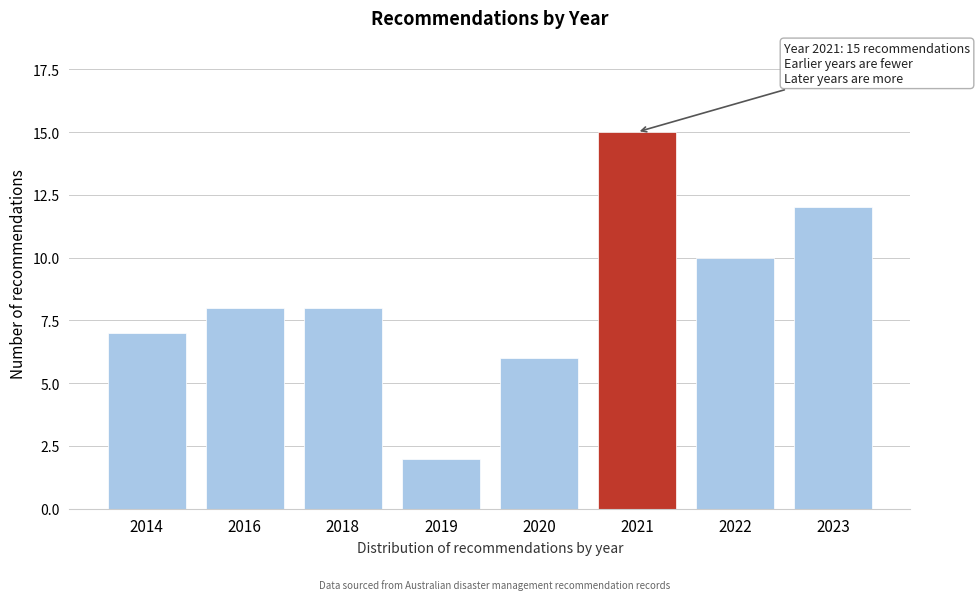

Reading left to right, what are all the values shown in this chart?

7	8	8	2	6	15	10	12